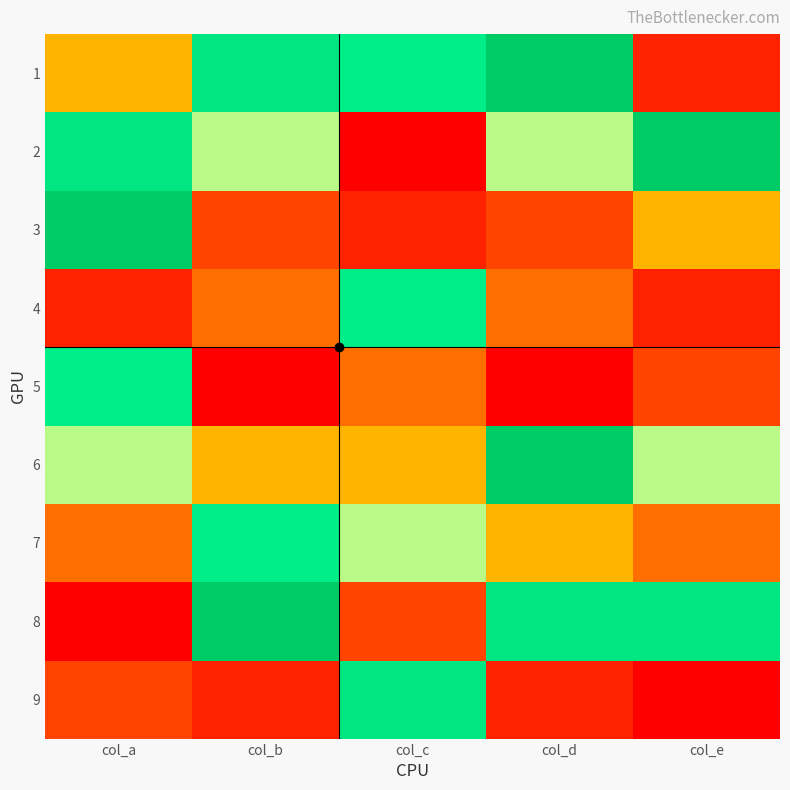

At which category is the sum across all series the highest?

col_d